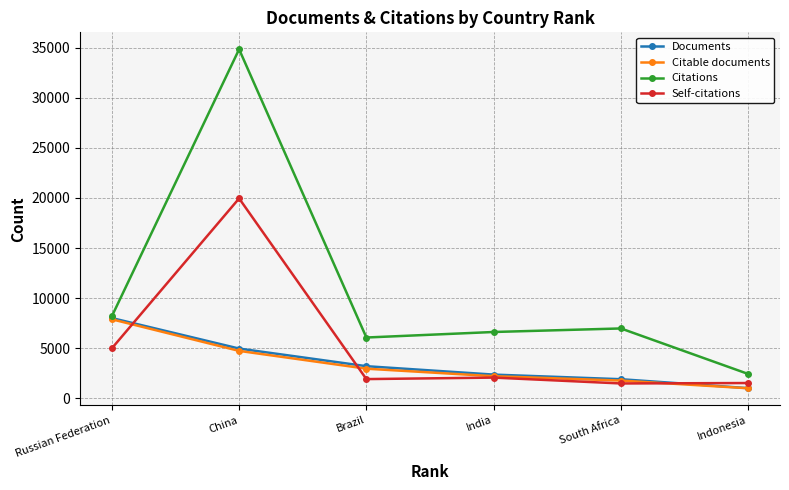

What position from the left is Indonesia?

6